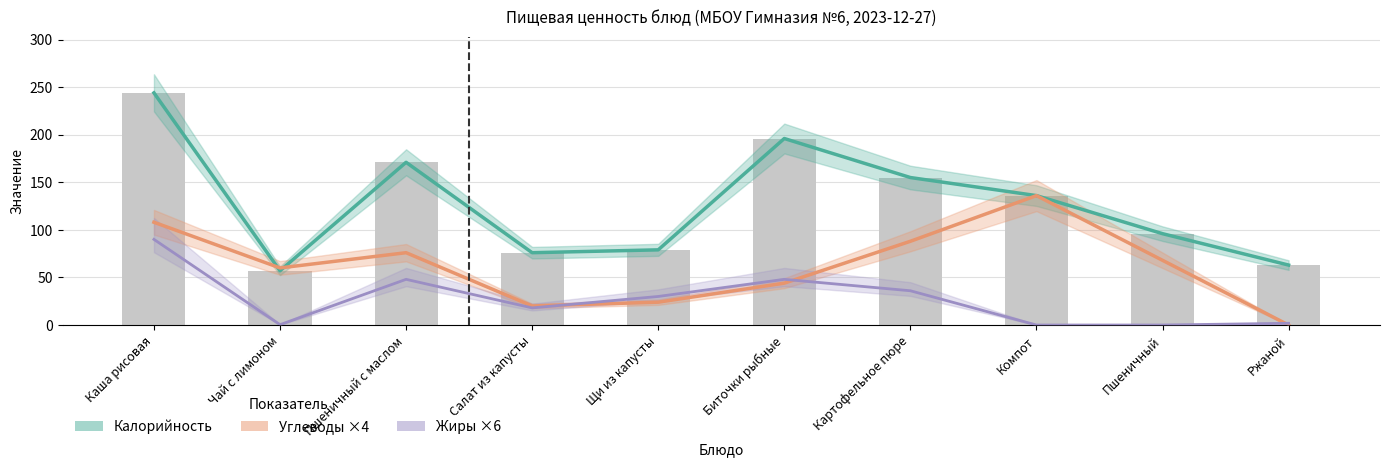

What is the label of the 5th bar from the left?

Щи из капусты